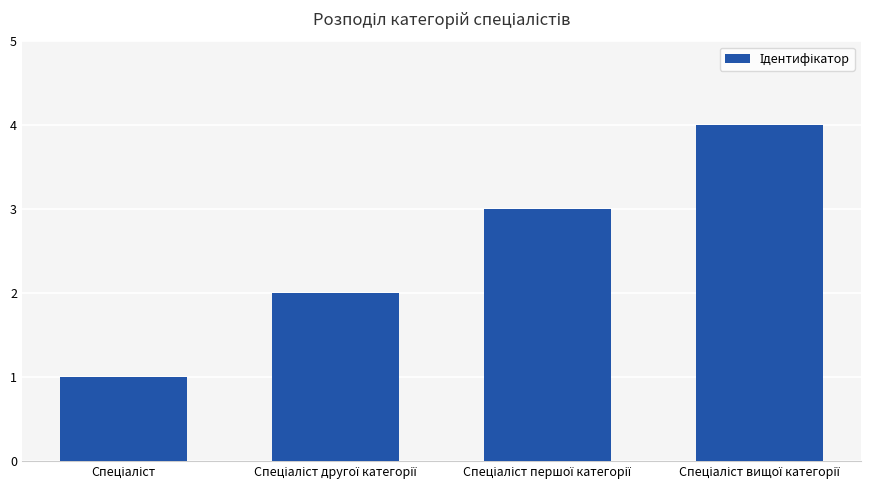

Count the values in the range 2 to 4.

3